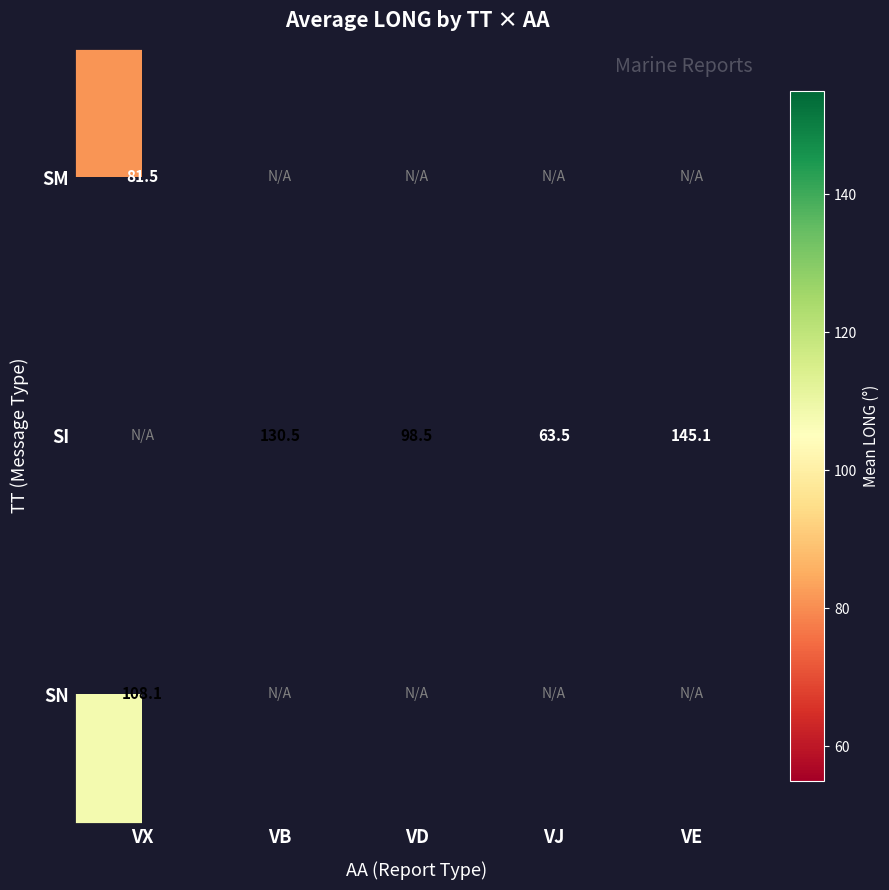

At which category does the chart reach its peak across all series?

VE